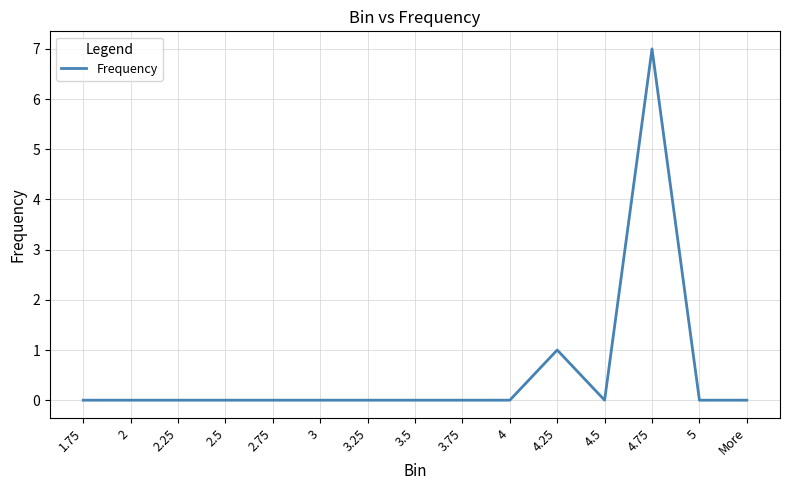

Which label corresponds to the largest value in the chart?

4.75